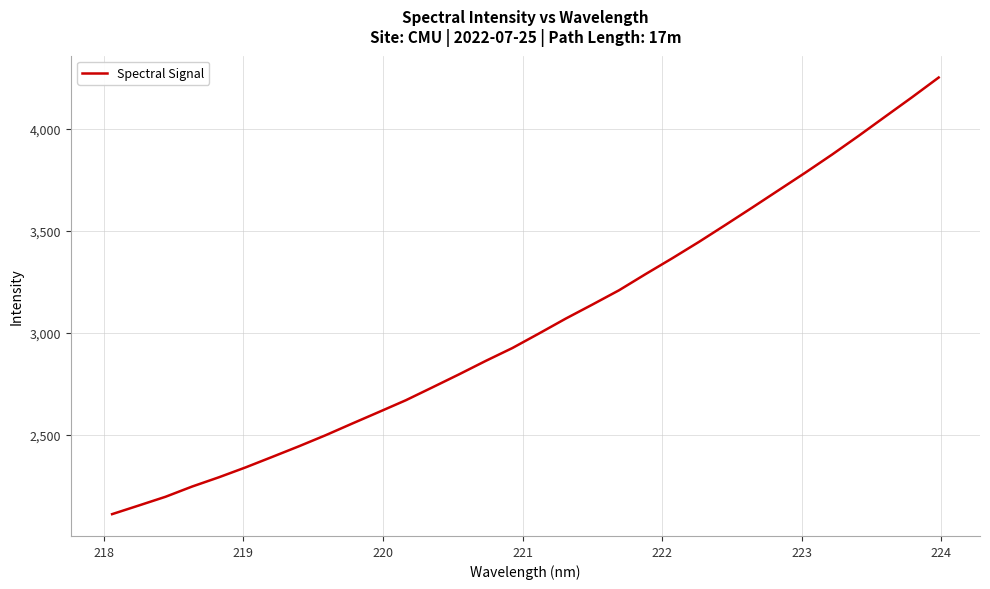

What is the minimum value shown in the chart?

2109.3